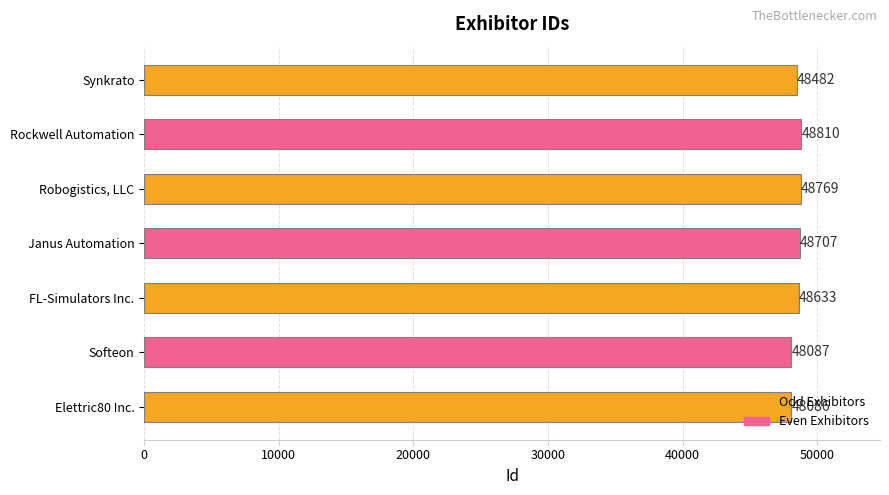

Count the number of categories in the chart.

7